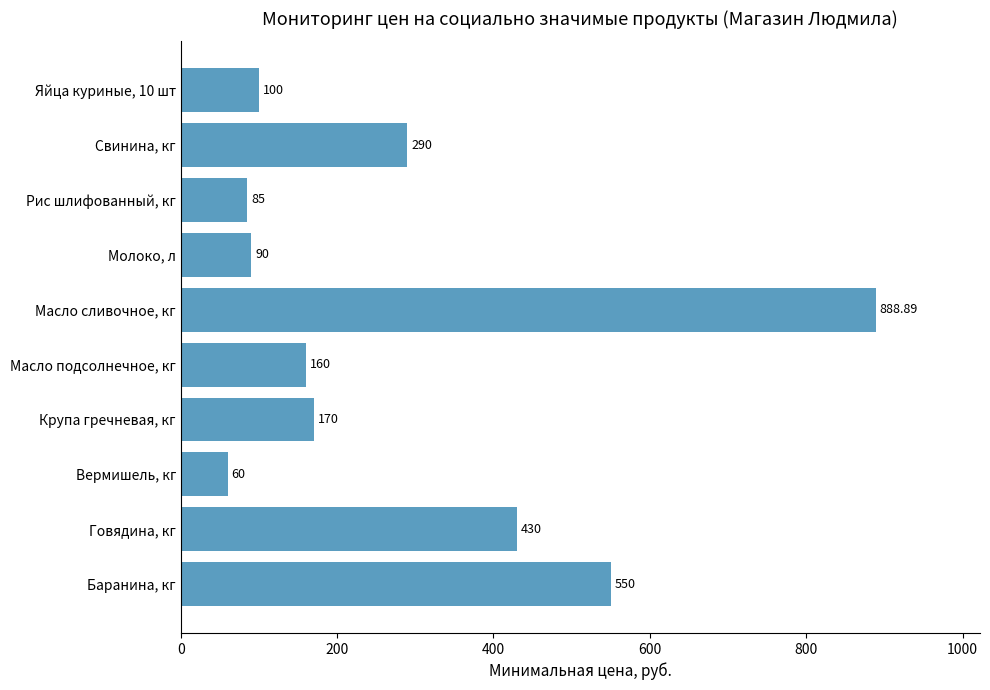

Approximately how many times larger is the value at Вермишель, кг compared to Крупа гречневая, кг?

0.4